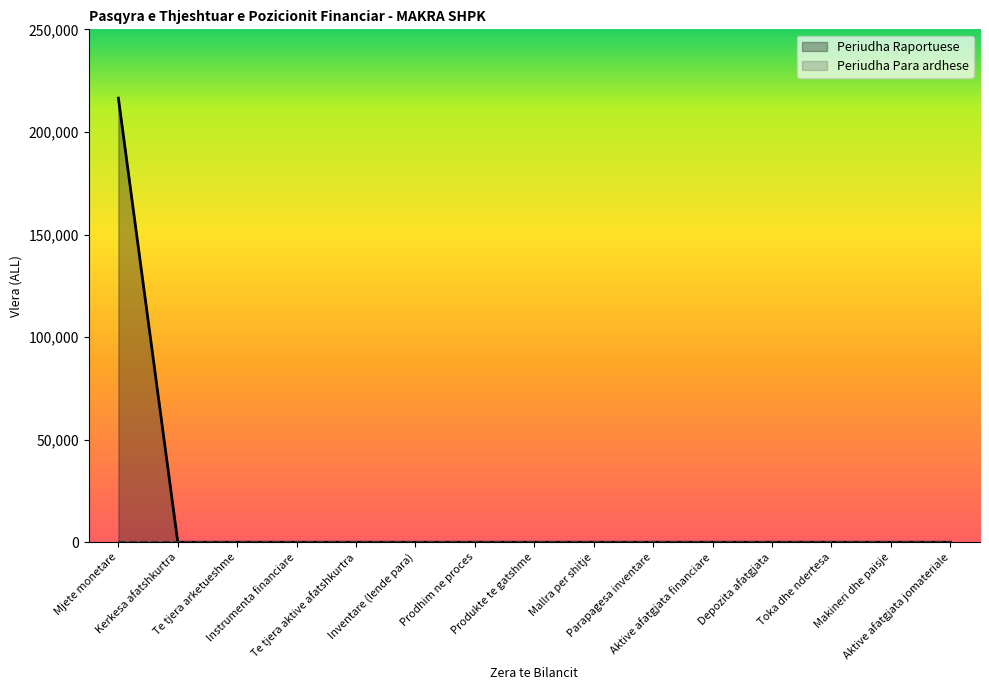

True or false: there are more than 2 points higher than both neighbors.

False